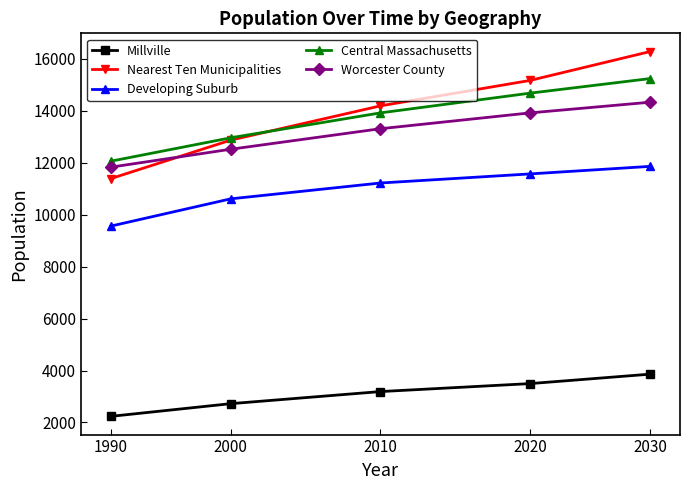

What is the average value of the Developing Suburb series?

10964